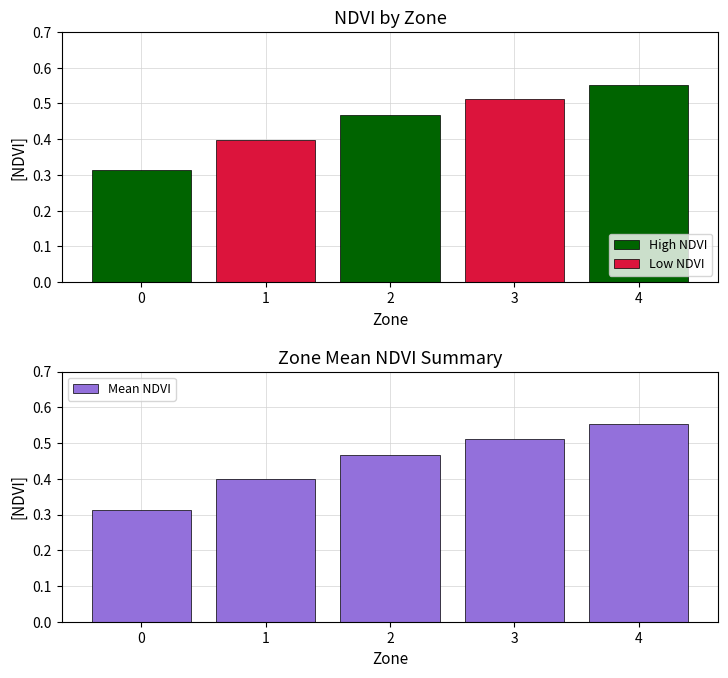

List the labels in order of value, largest first.

4, 3, 2, 1, 0